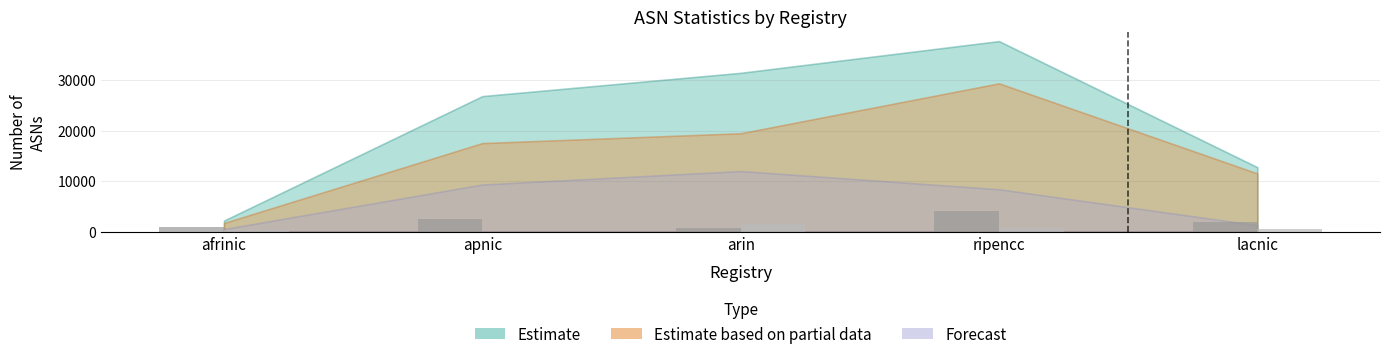

At which category is the sum across all series the highest?

ripencc